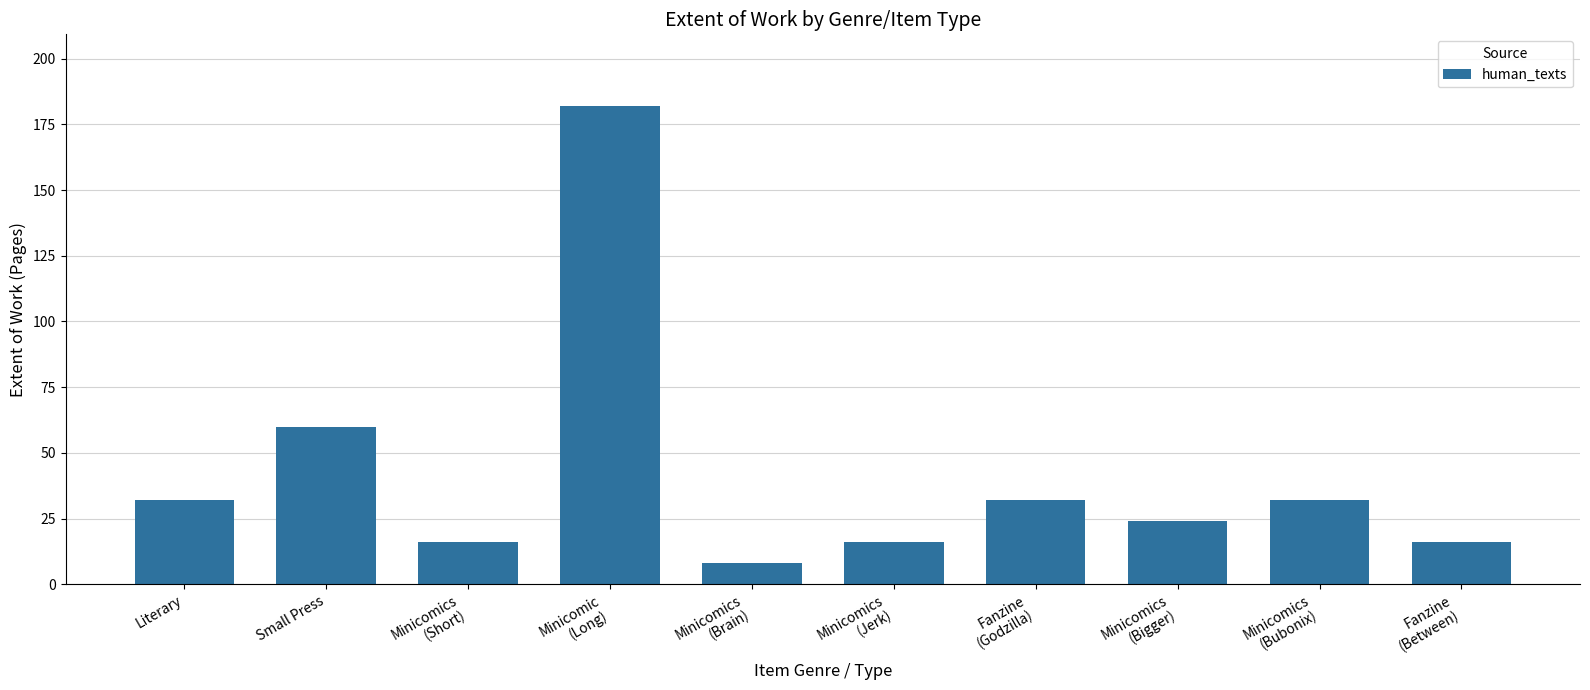

Reading left to right, list all the values displayed in this chart.

32	60	16	182	8	16	32	24	32	16